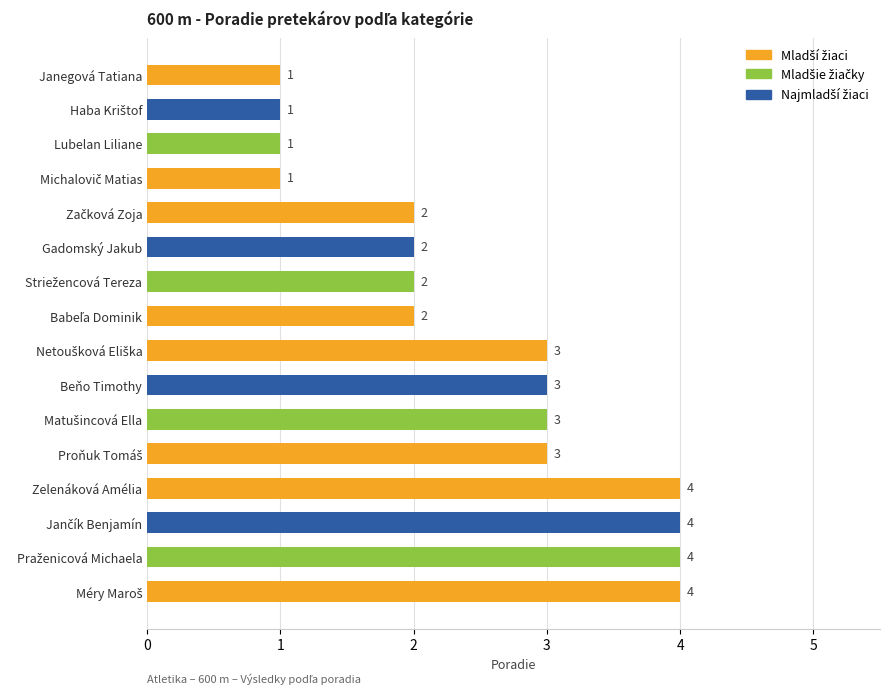

What is the maximum value shown in the chart?

4